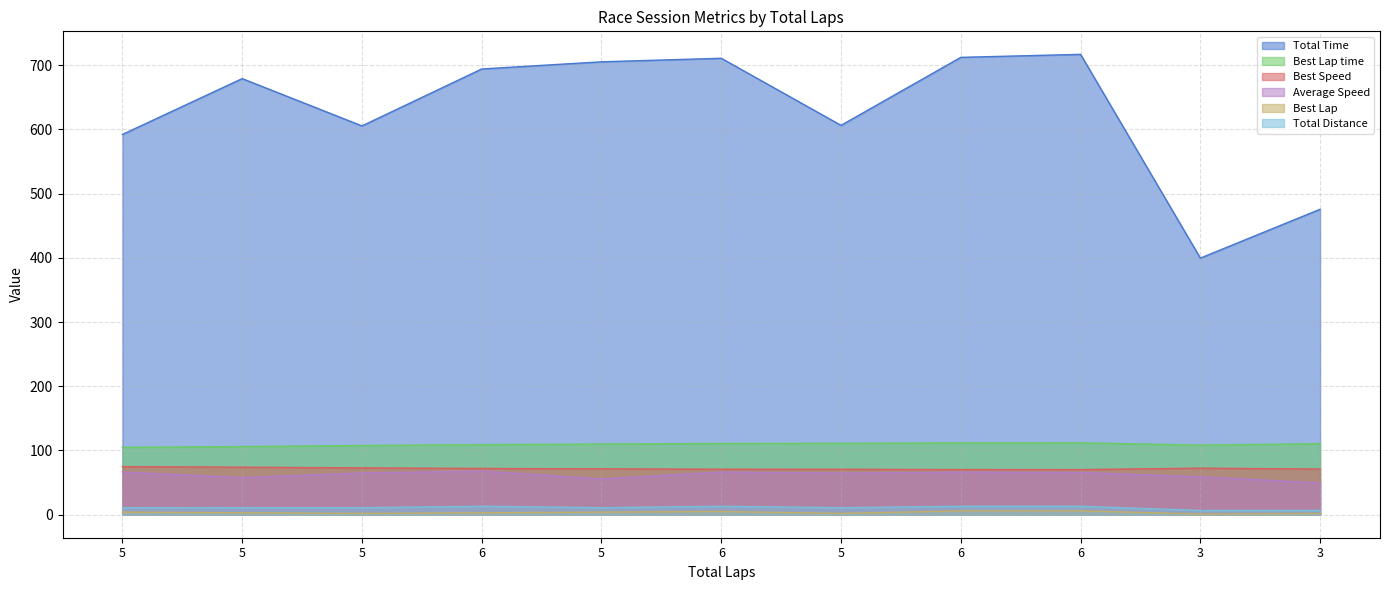

Which series has the largest range (max minus min)?

Total Time